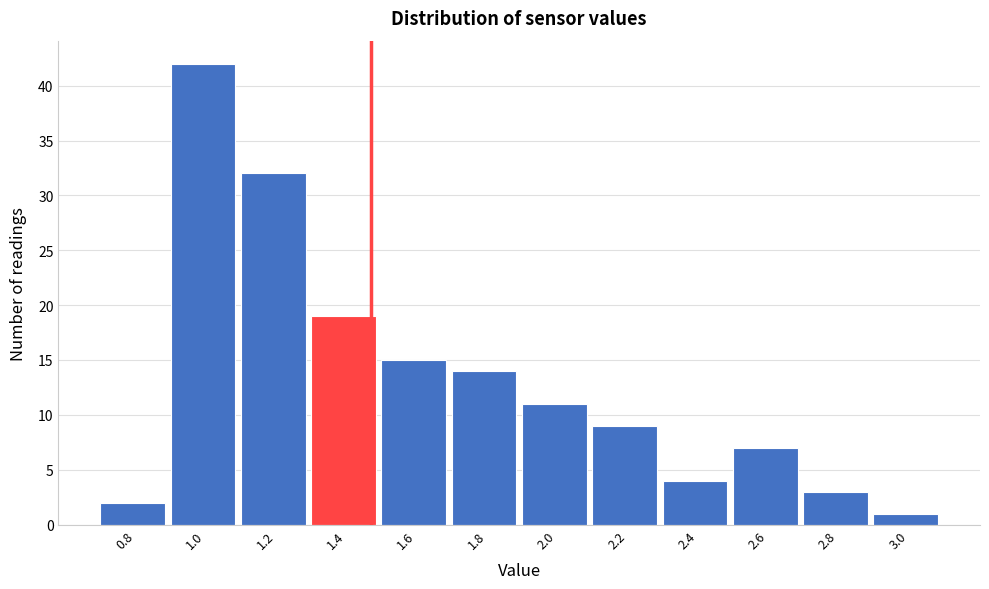

Reading right to left, list all the values displayed in this chart.

3.0=1	2.8=3	2.6=7	2.4=4	2.2=9	2.0=11	1.8=14	1.6=15	1.4=19	1.2=32	1.0=42	0.8=2